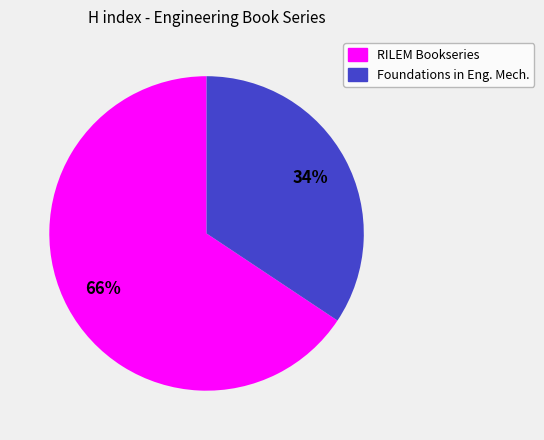

Which category has the smallest portion of the pie?

Foundations in Eng. Mech.